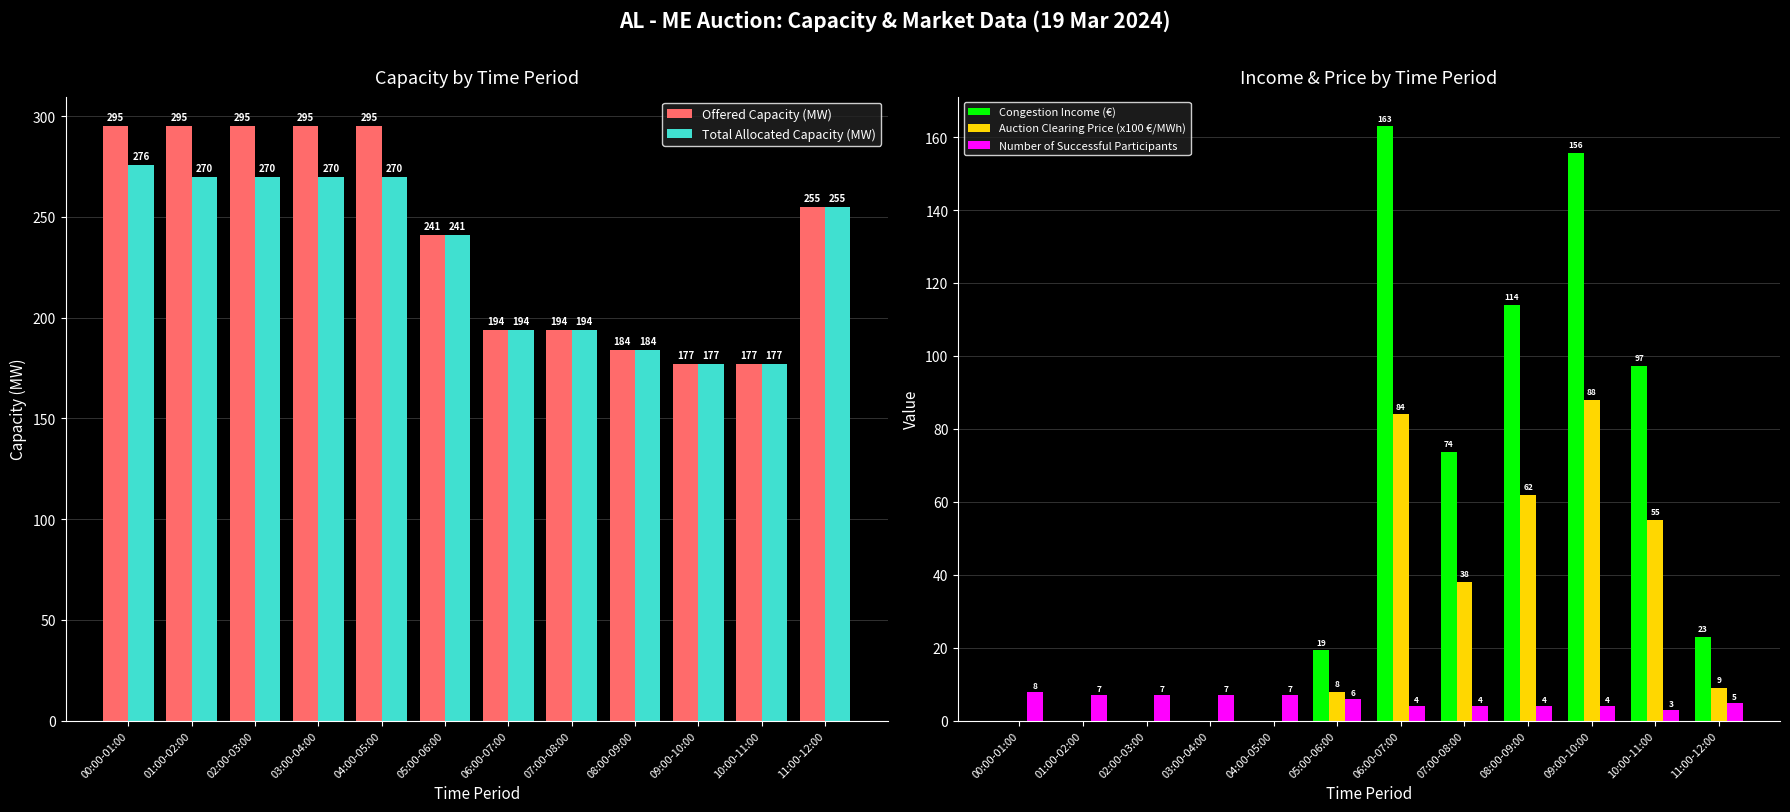

The Number of Successful Participants series shows 2.9 at 05:00-06:00. True or false?

False